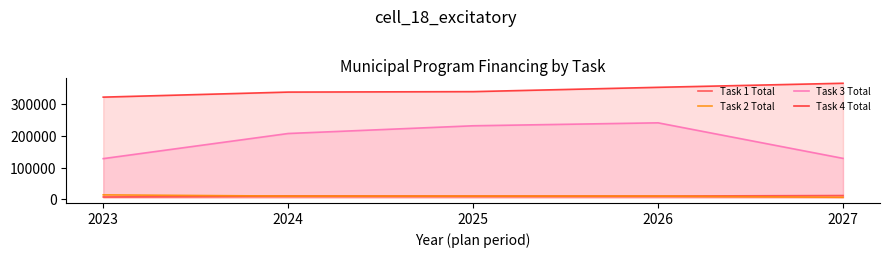

Count the number of data series in this chart.

4